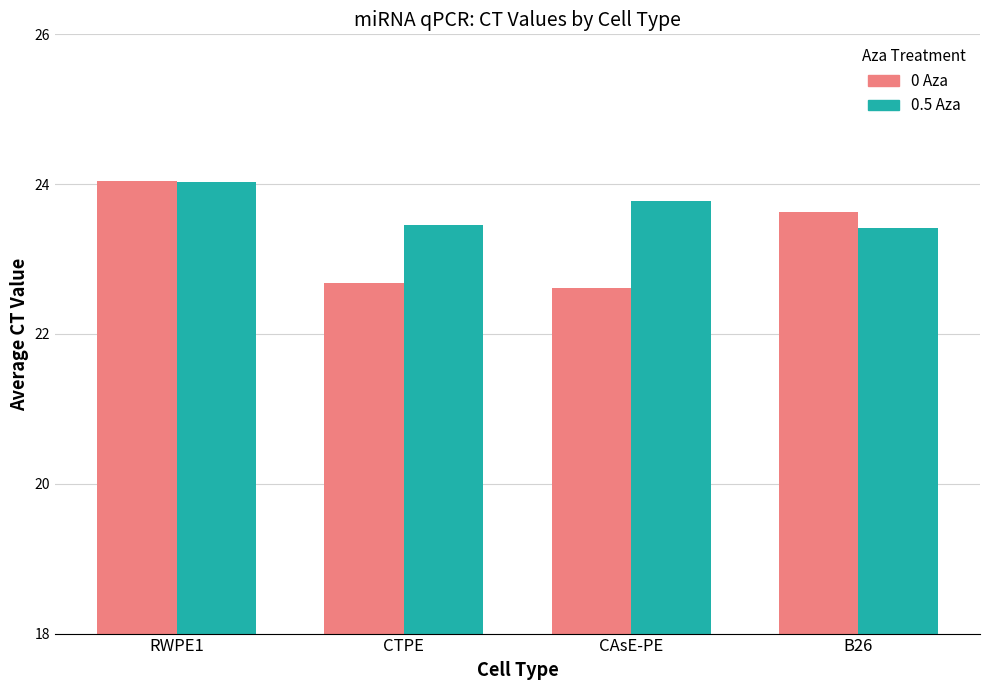

True or false: 0.5 Aza has a value of 23.5 at CTPE.

True